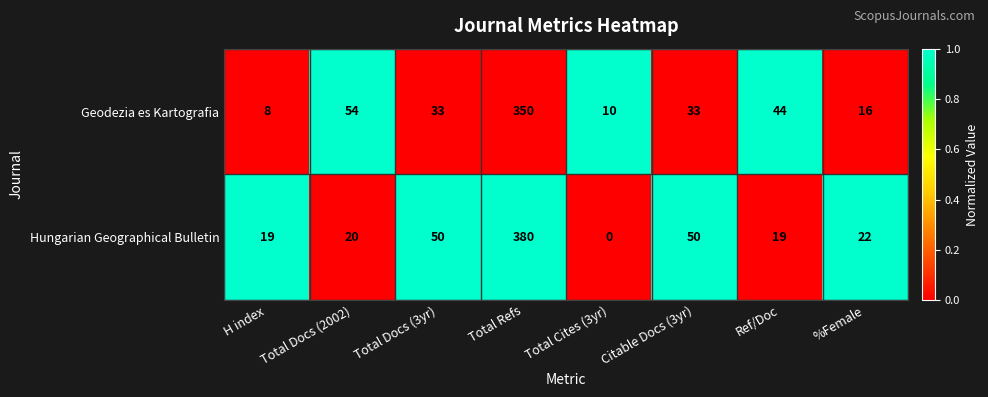

What is the difference between the highest and lowest values at %Female?

6